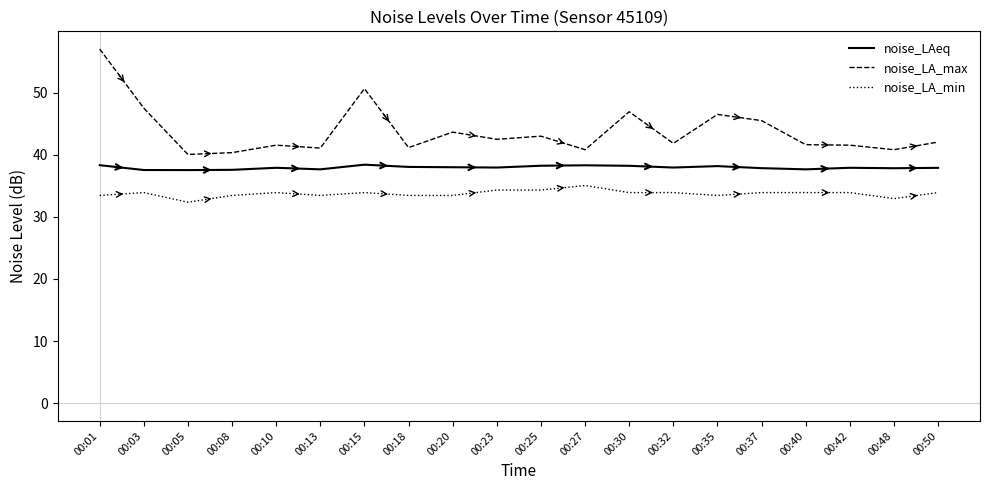

At which category is the sum across all series the highest?

00:01